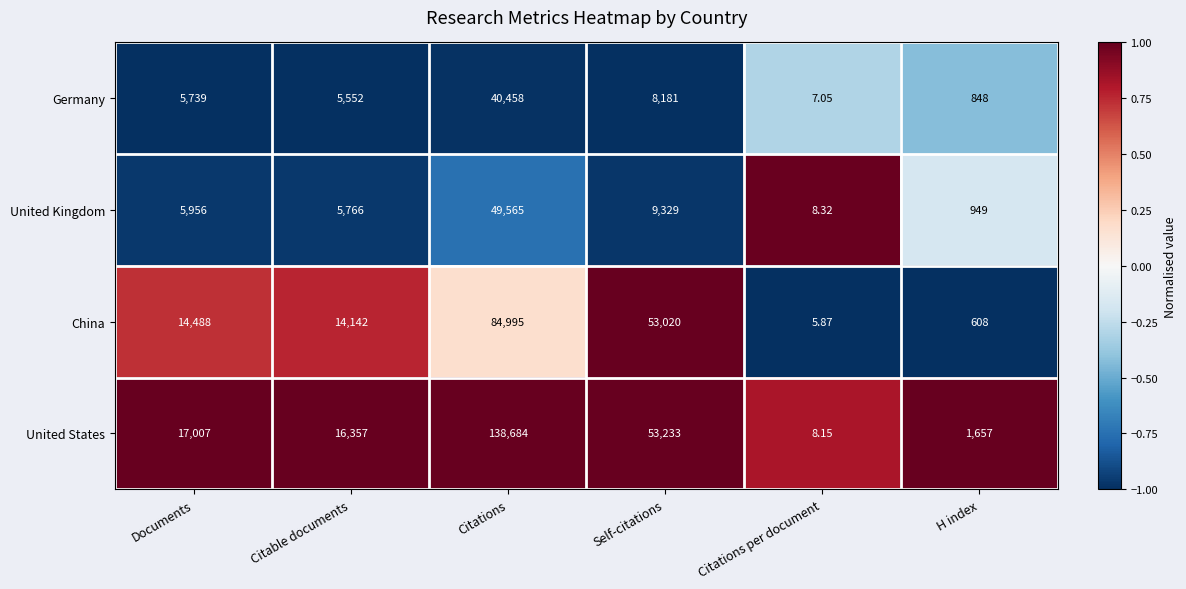

Where is China nearest to the value 42500?

Self-citations